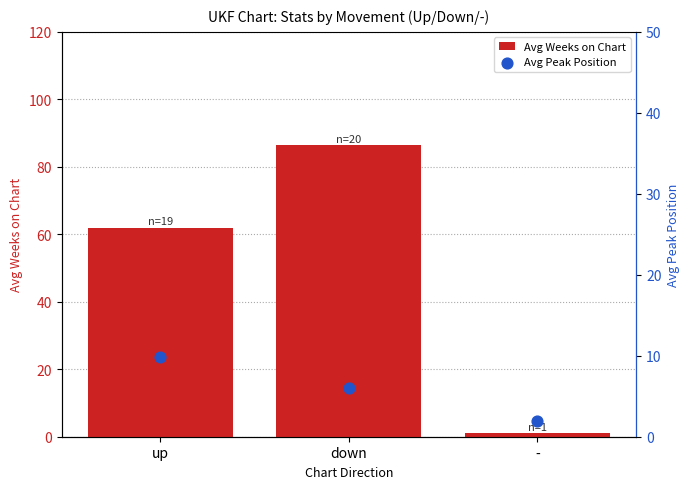

What are all the series names shown in the legend?

Avg Weeks on Chart, Avg Peak Position